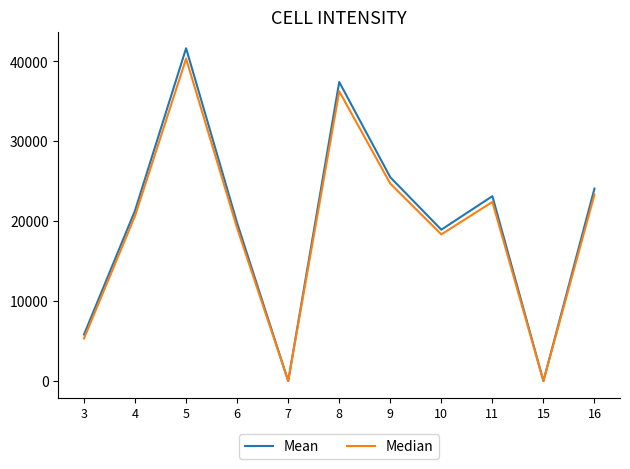

Which series has the largest total across all categories?

Mean